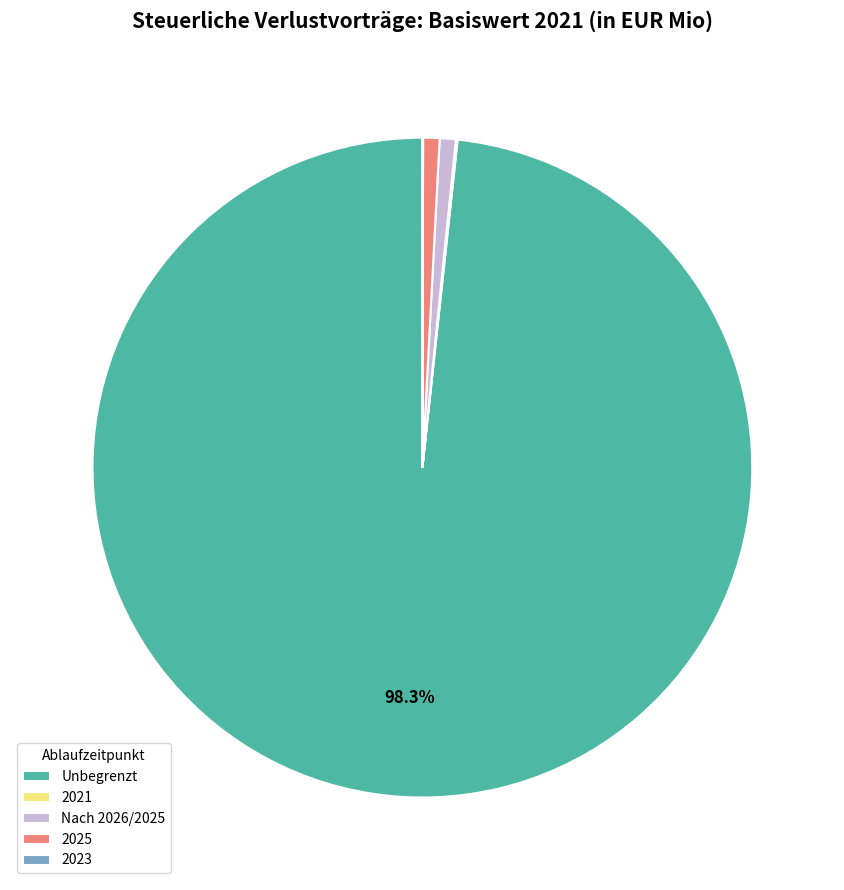

Which slice is the largest?

Unbegrenzt